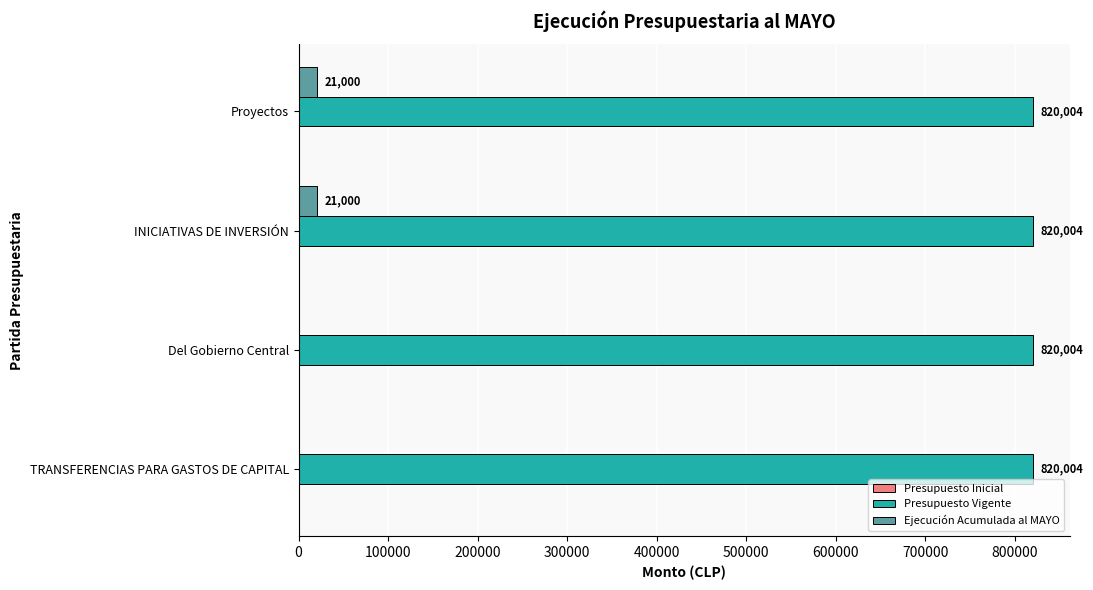

What is the highest value of the Presupuesto Vigente series?

820004